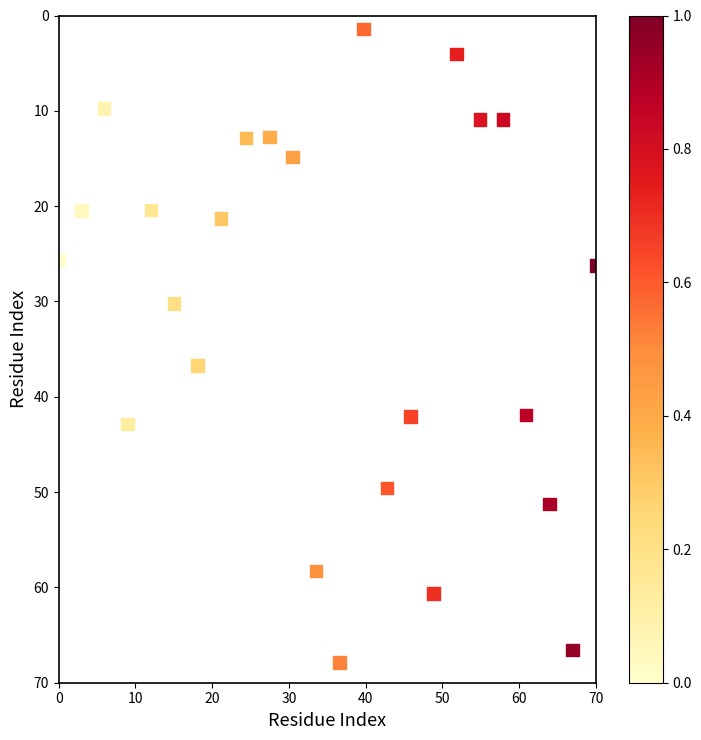

What is the range of Y values (max minus min)?

66.5